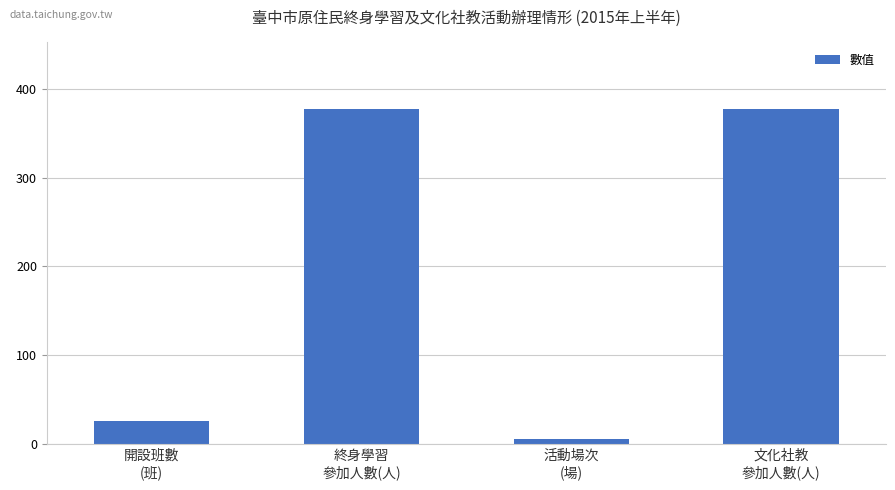

Are the bars grouped side by side (vs. stacked)?

No